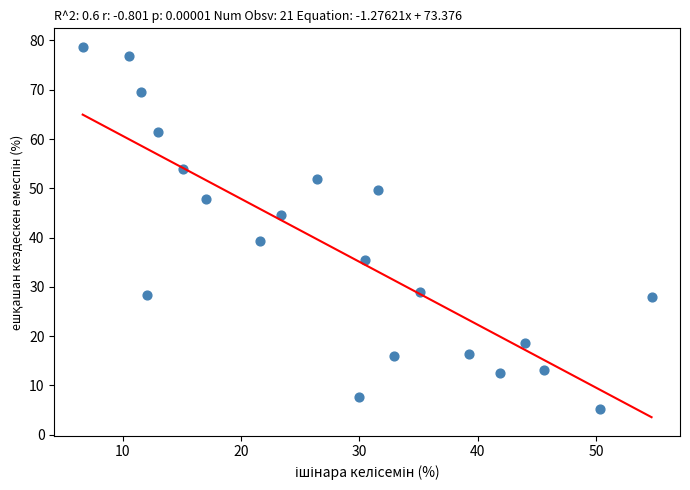

What is the range of X values (max minus min)?

48.1